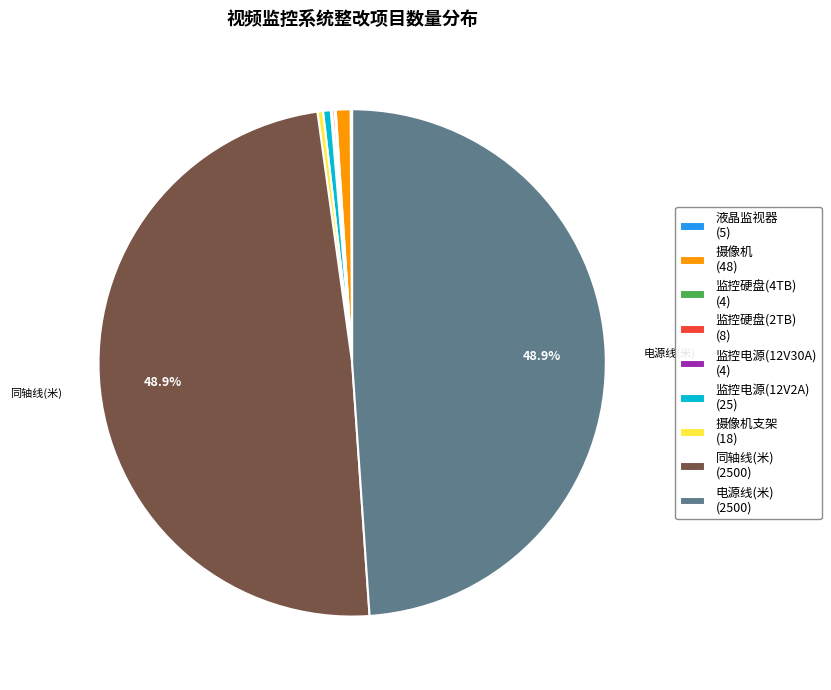

What portion of the pie excludes 同轴线(米) (2500)?

51.1%